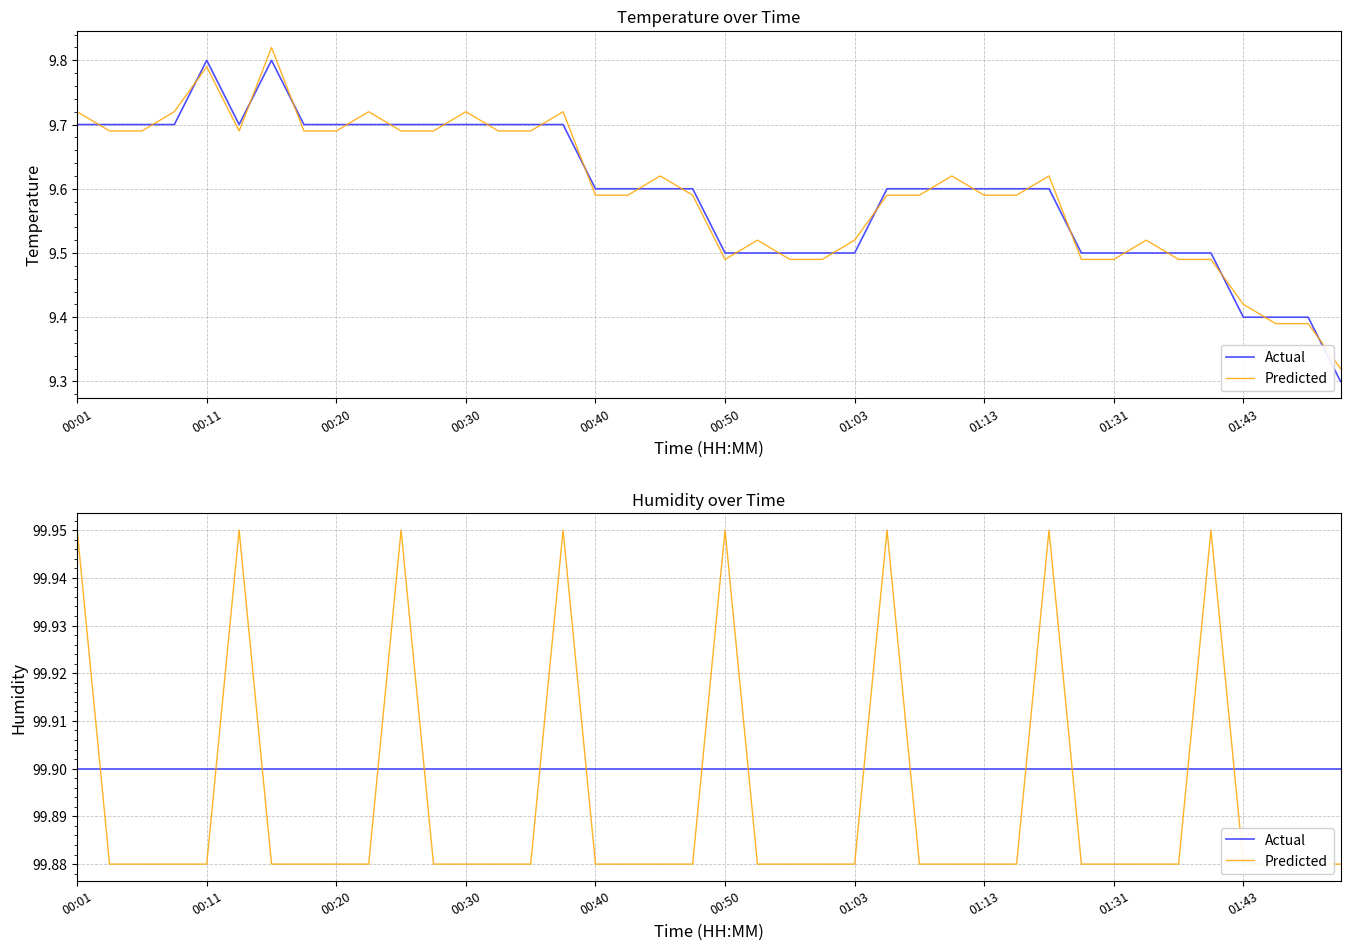

How many series are shown in this chart?

2